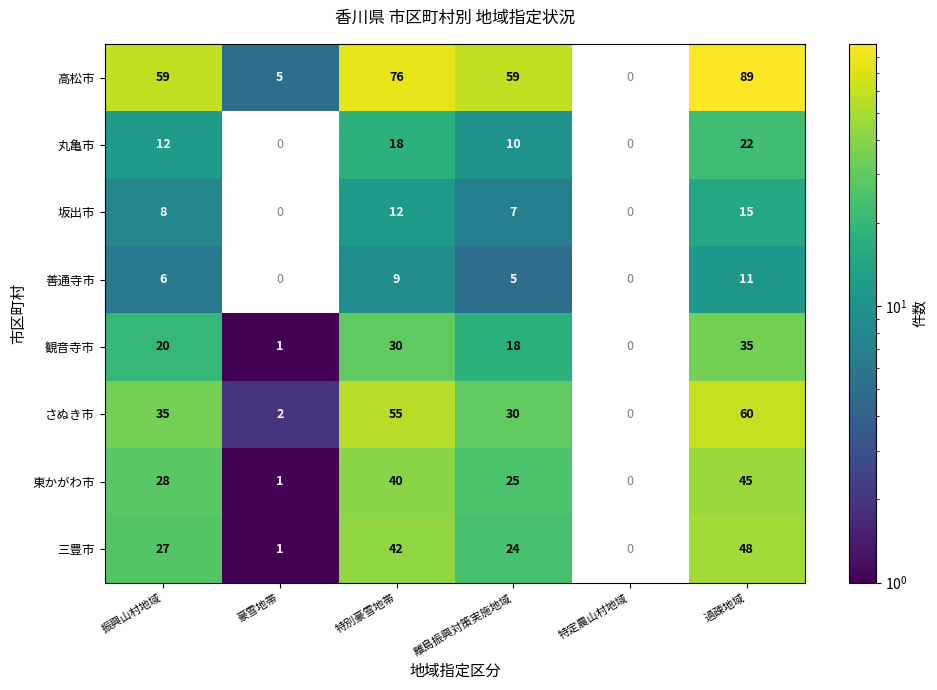

How many categories are shown in the chart?

6